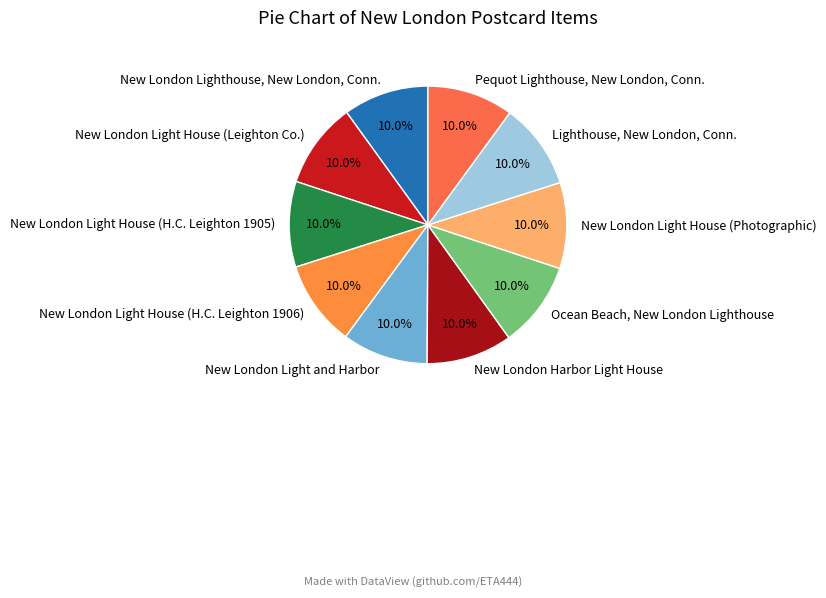

What is the ratio of the value at New London Light House (Leighton Co.) to the value at New London Light House (H.C. Leighton 1906)?

1.0